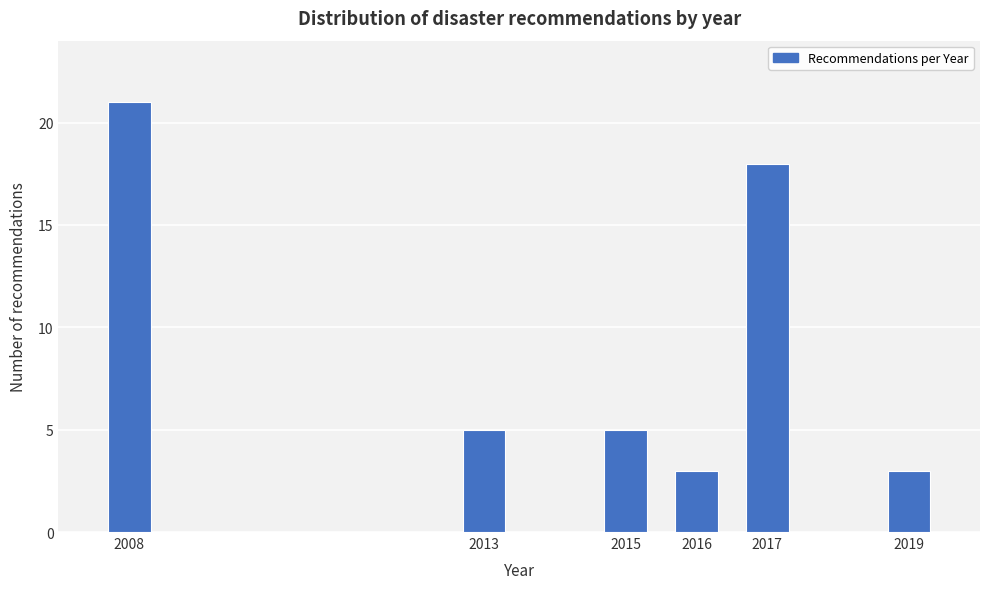

Reading left to right, what are all the values shown in this chart?

21	5	5	3	18	3